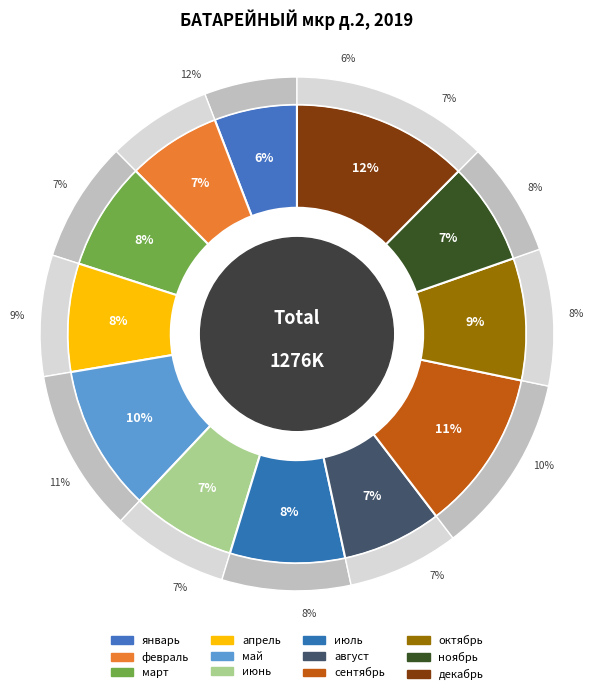

How many slices are in this pie chart?

12